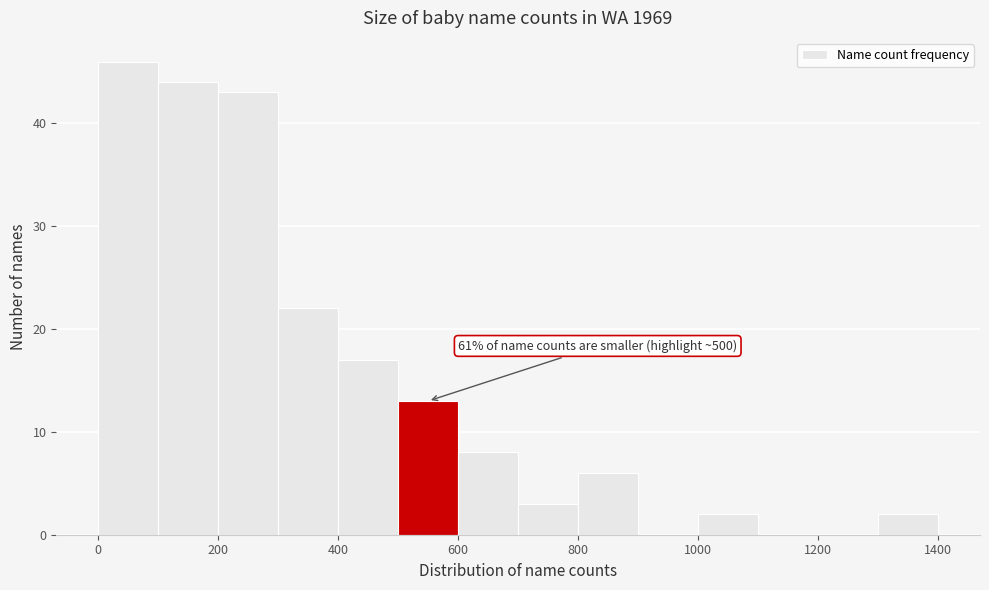

Over which range of the x-axis is the bar tallest?

0 to 100